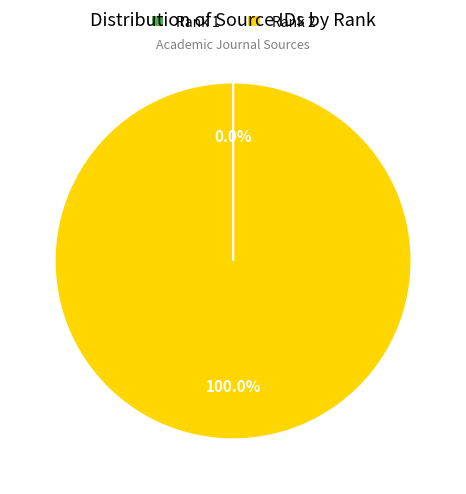

Is there any slice that represents more than half of the pie?

Yes